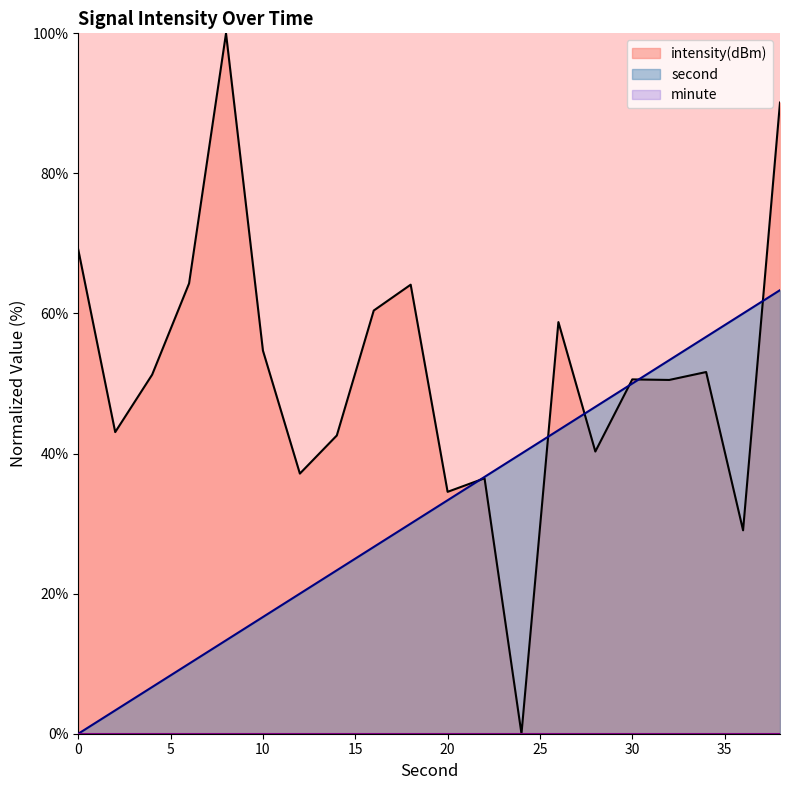

How many lines are shown in the chart?

3